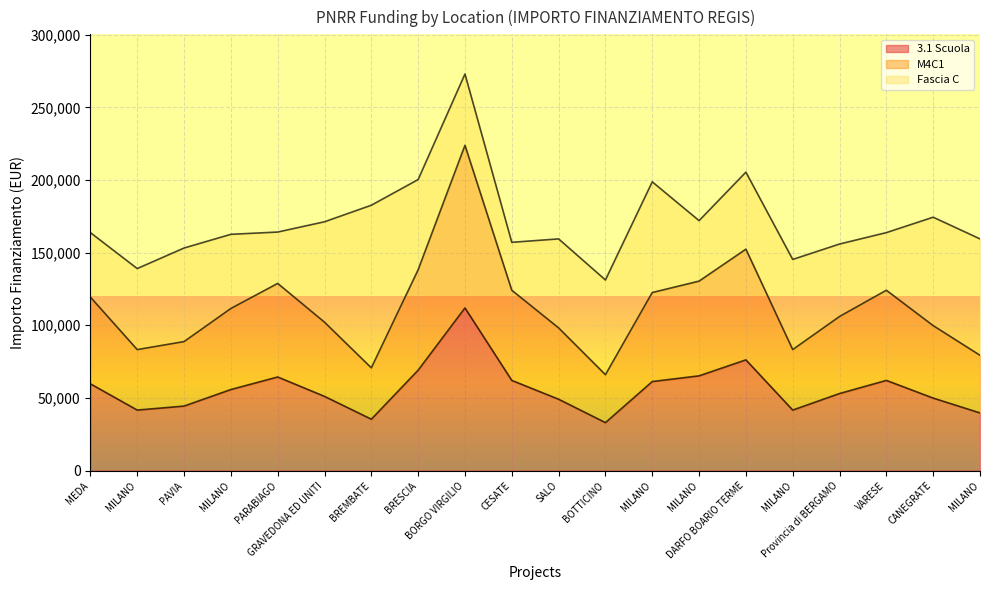

What is the difference between the 3.1 Scuola values at MILANO and PAVIA?

4713.6